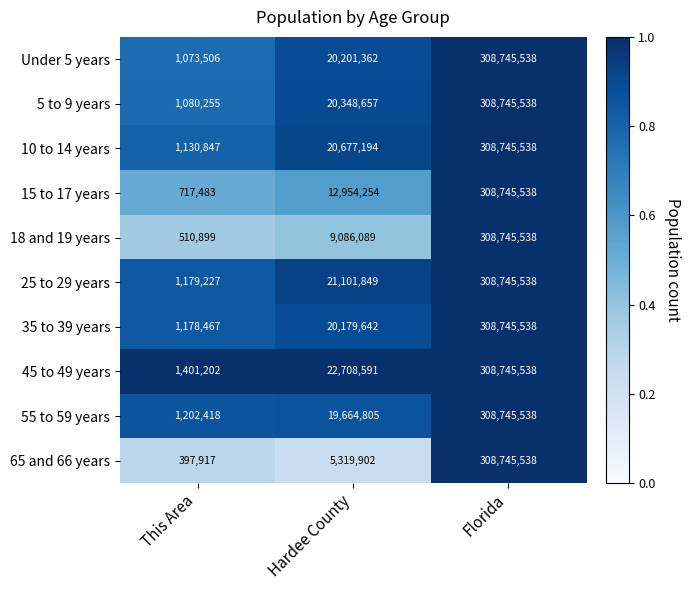

At This Area, list the series in order from largest to smallest.

45 to 49 years, 55 to 59 years, 25 to 29 years, 35 to 39 years, 10 to 14 years, 5 to 9 years, Under 5 years, 15 to 17 years, 18 and 19 years, 65 and 66 years